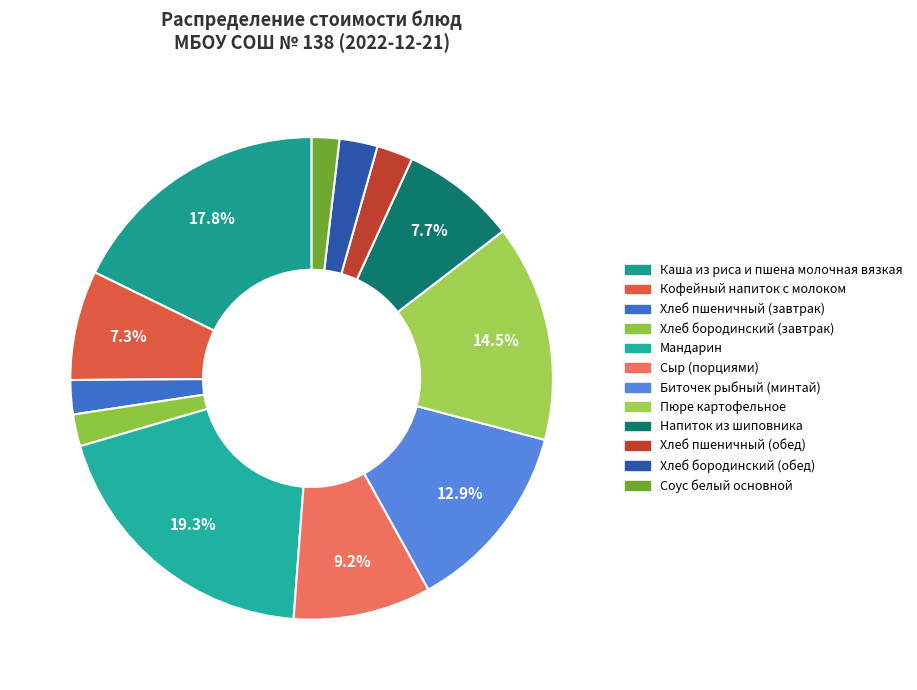

To the nearest percent, what is the difference between the Мандарин and Хлеб пшеничный (обед) slice percentages?

17%